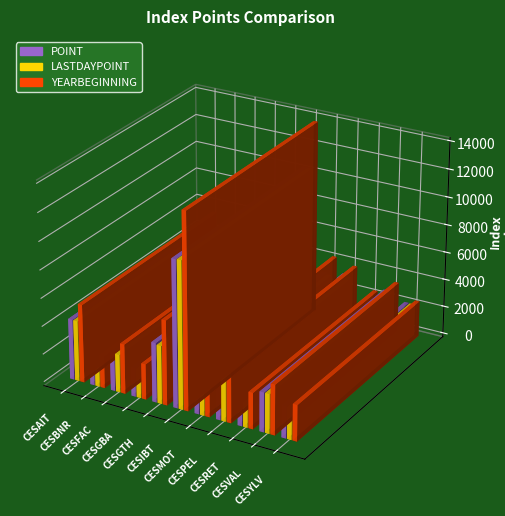

How many categories are shown in the chart?

11